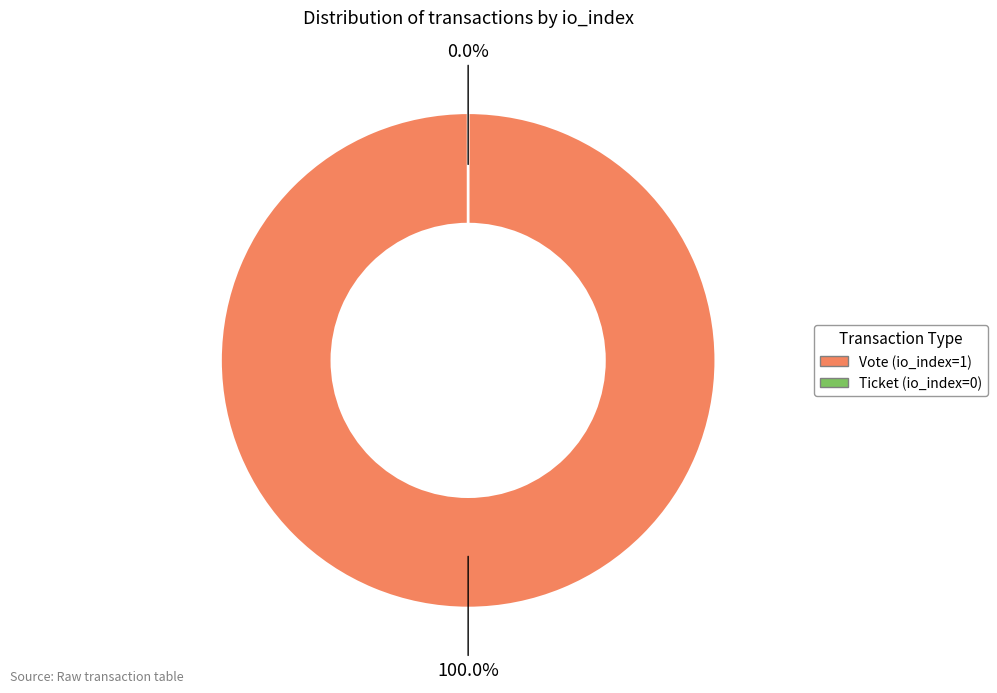

Is it true that Ticket (io_index=0) is 1% of the pie?

False